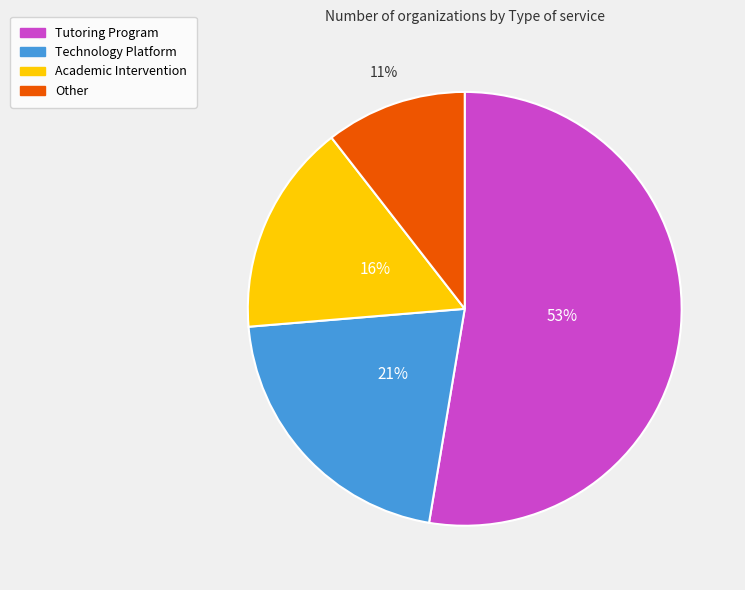

What is the largest slice in the pie chart?

Tutoring Program